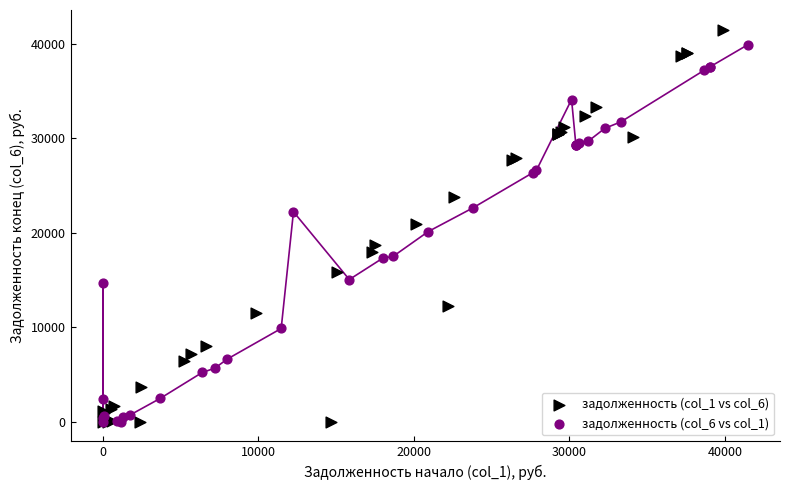

Which series has the widest spread of Y values?

задолженность (col_1 vs col_6)